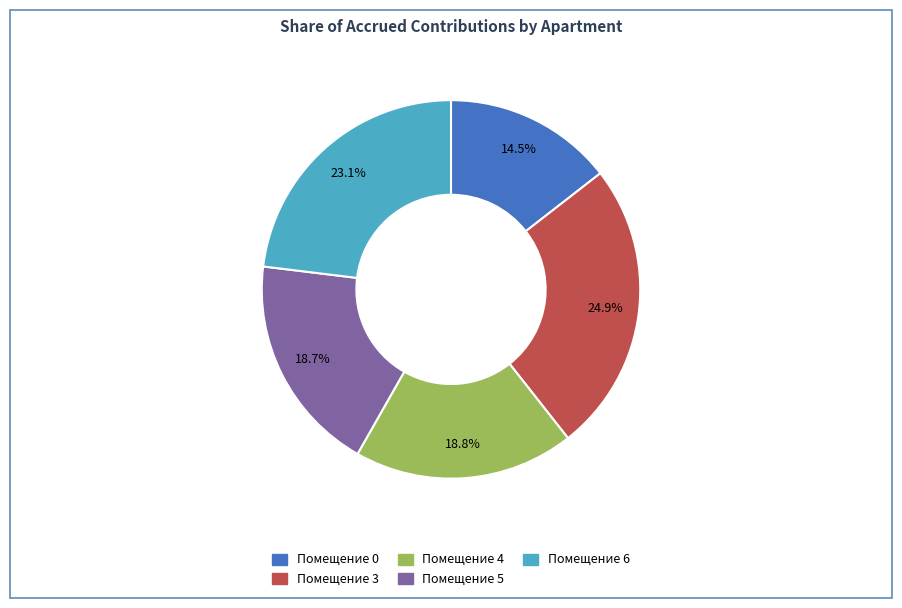

How many slices are in this pie chart?

5